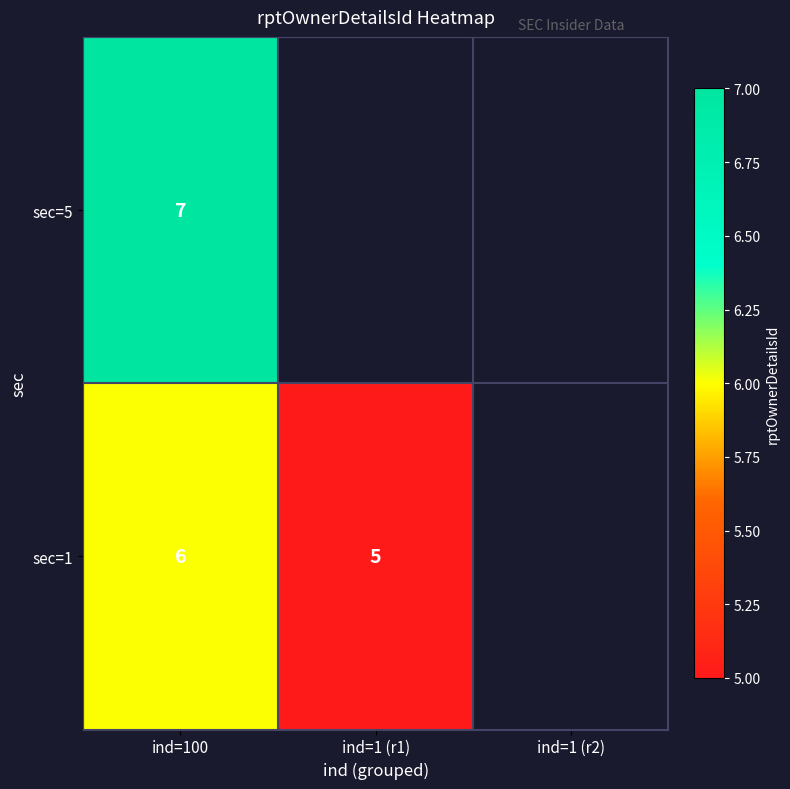

Rank the series at ind=100 from lowest to highest value.

sec=1, sec=5